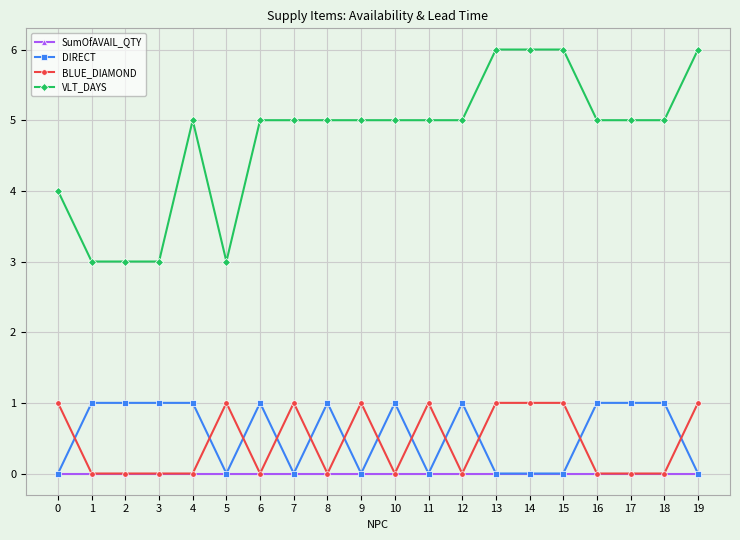

Which series has the largest total across all categories?

VLT_DAYS